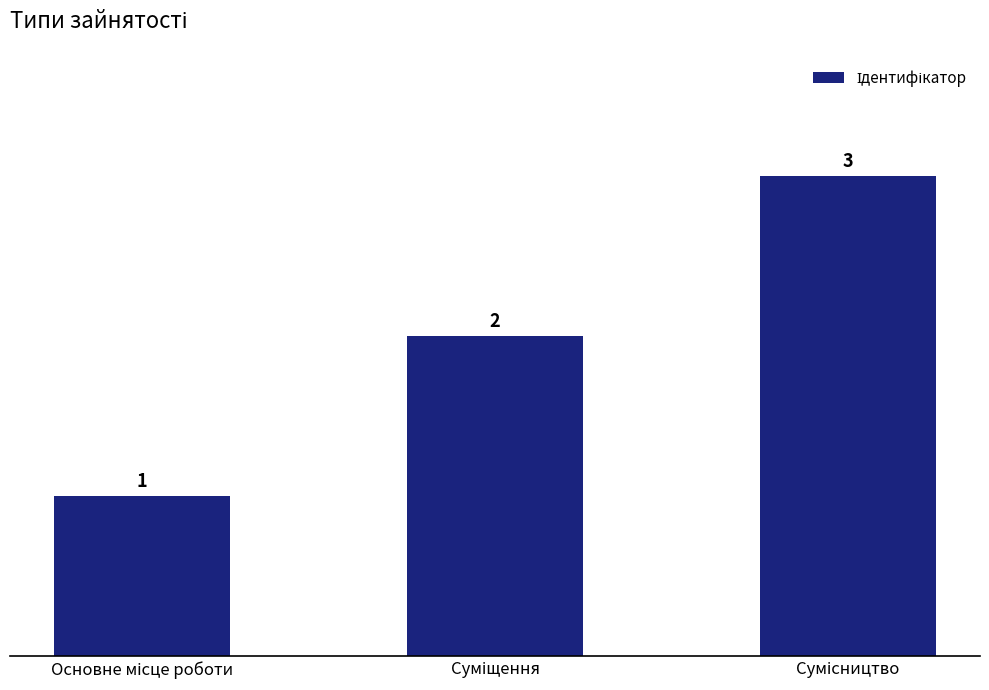

What is the greatest value displayed?

3